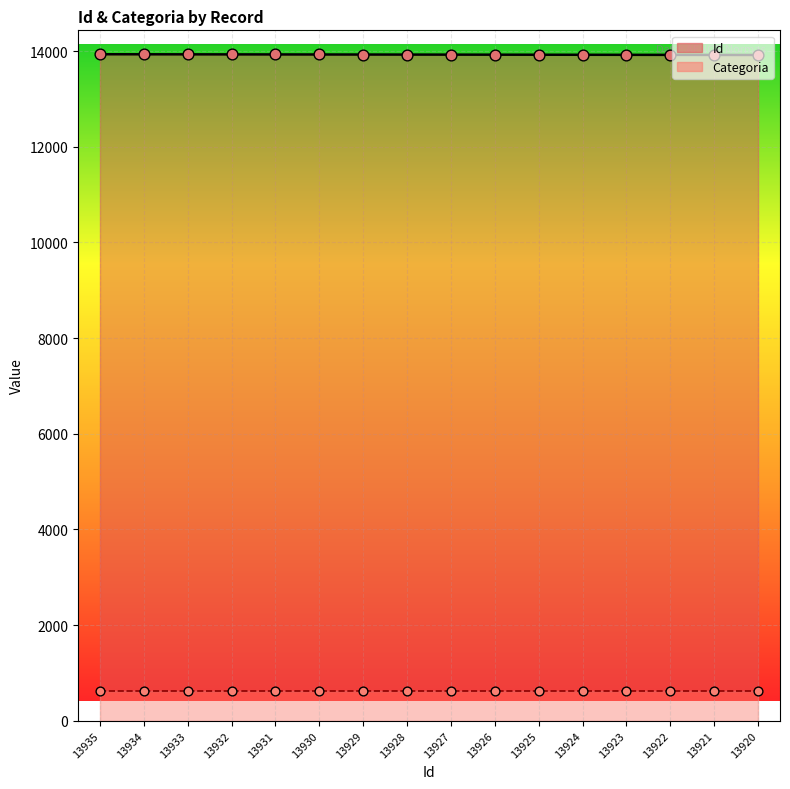

Approximately how many times larger is the value at 13924 compared to 13927?

1.0